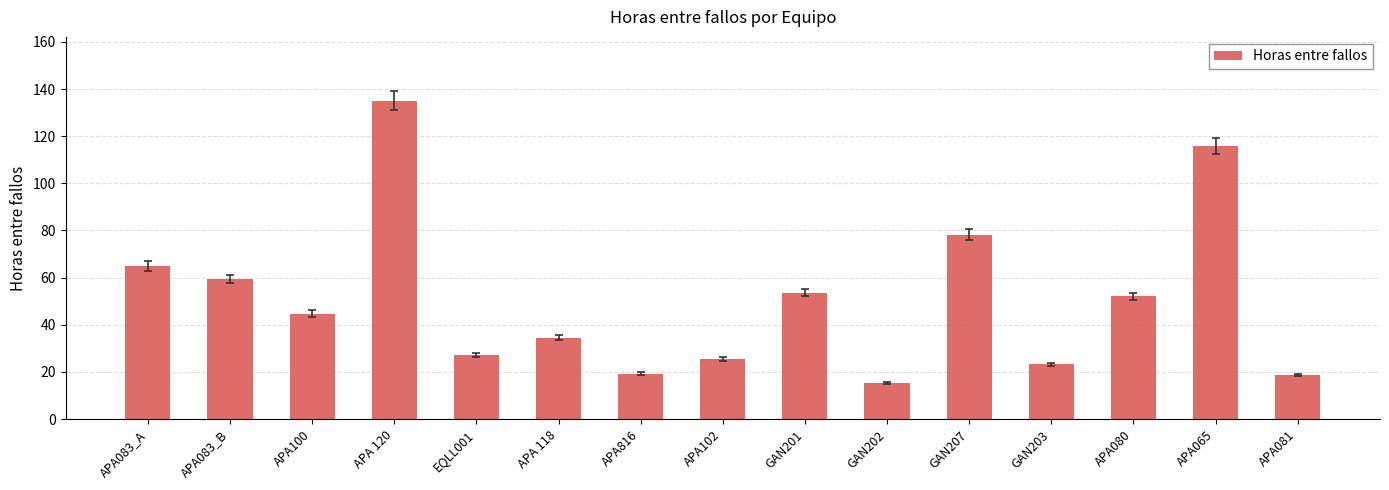

What is the ratio of the value at GAN201 to the value at APA065?

0.5